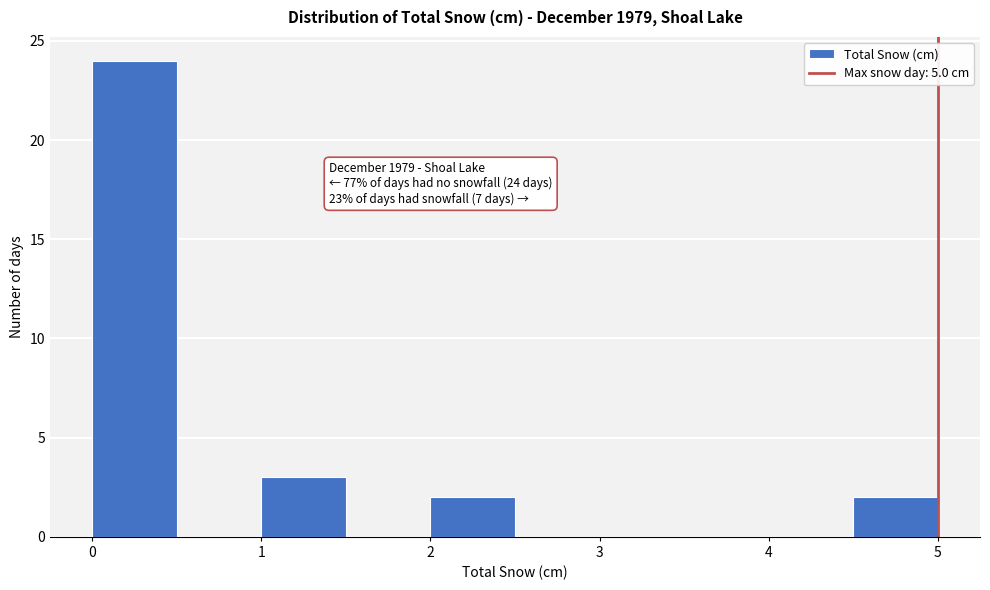

Over which range of the x-axis is the bar tallest?

0.0 to 0.5